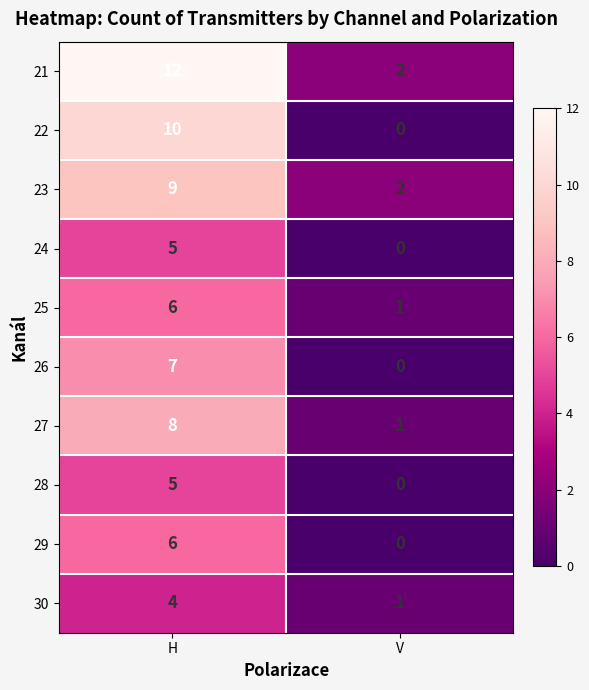

How many categories are shown in the chart?

2